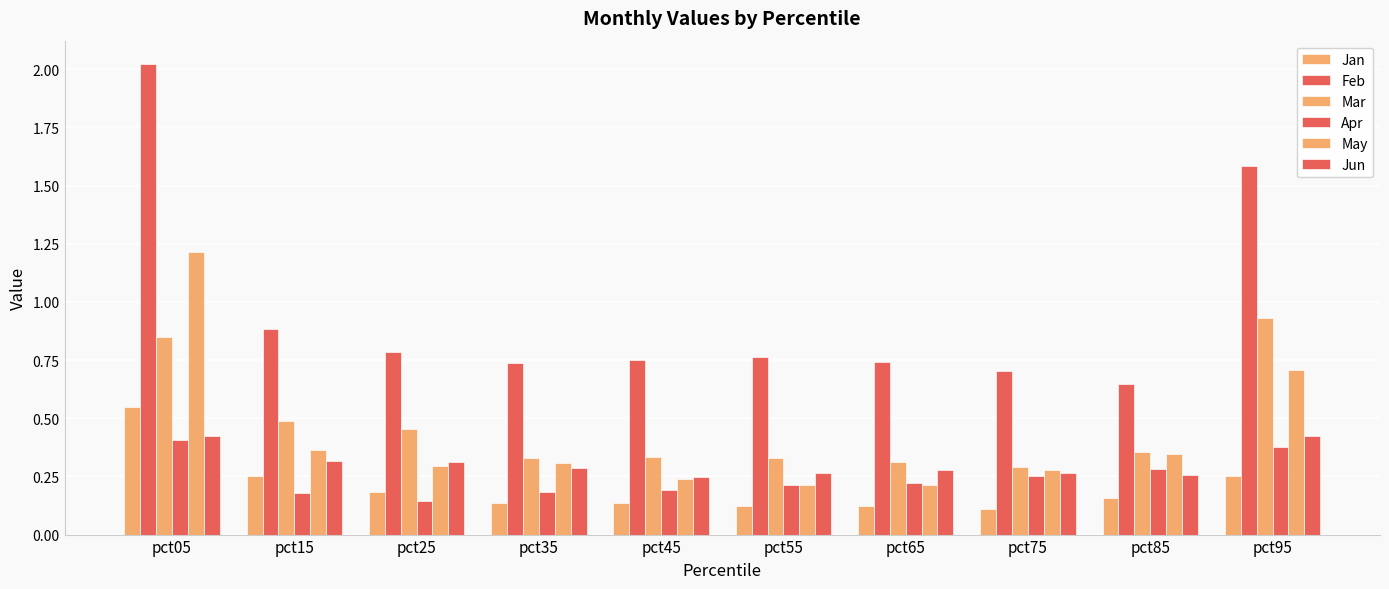

Which series changed the most between pct45 and pct95?

Feb